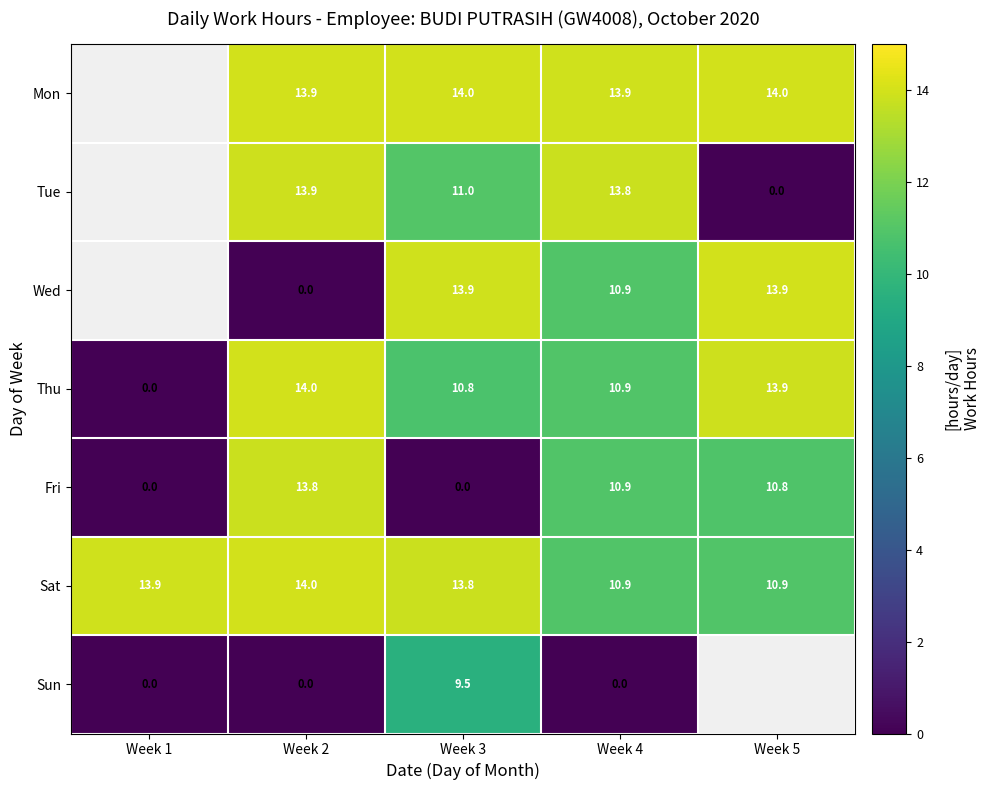

At Week 3, list the series in order from largest to smallest.

Mon, Wed, Sat, Tue, Thu, Sun, Fri